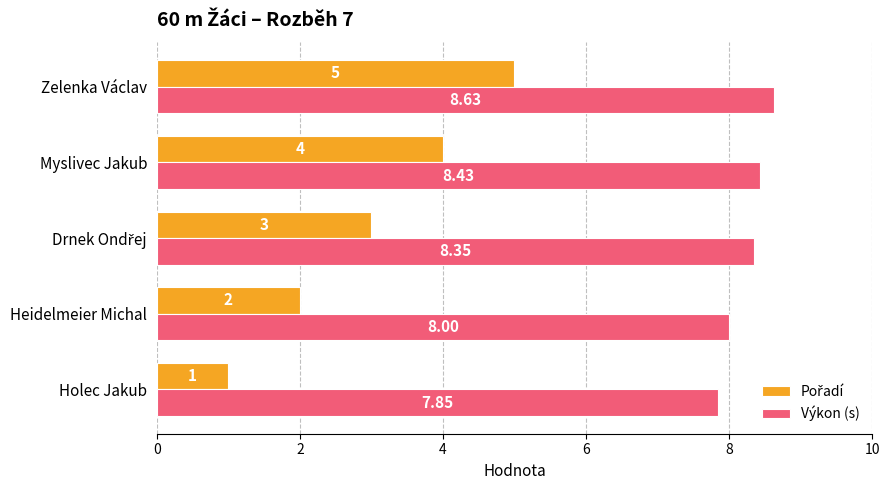

At which category does the chart reach its minimum across all series?

Holec Jakub